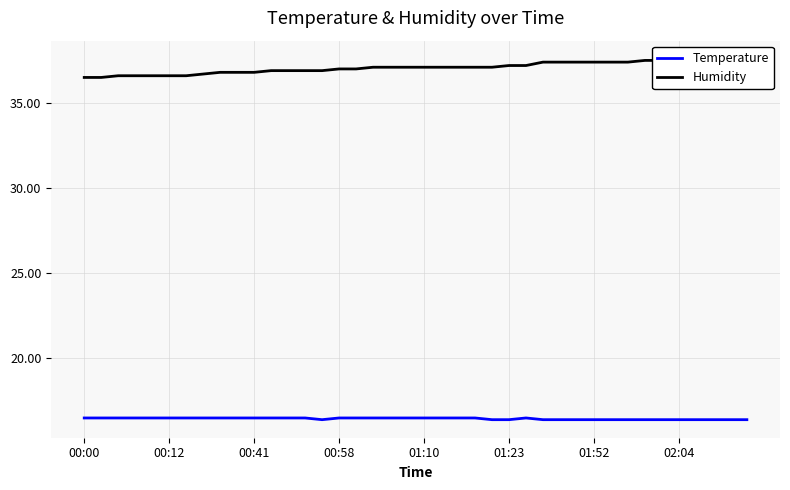

Reading left to right, extract all data points from this chart.

Temperature: 16.5	16.5	16.5	16.5	16.5	16.5	16.5	16.5	16.5	16.5	16.5	16.5	16.5	16.5	16.4	16.5	16.5	16.5	16.5	16.5	16.5	16.5	16.5	16.5	16.4	16.4	16.5	16.4	16.4	16.4	16.4	16.4	16.4	16.4	16.4	16.4	16.4	16.4	16.4	16.4
Humidity: 36.5	36.5	36.6	36.6	36.6	36.6	36.6	36.7	36.8	36.8	36.8	36.9	36.9	36.9	36.9	37.0	37.0	37.1	37.1	37.1	37.1	37.1	37.1	37.1	37.1	37.2	37.2	37.4	37.4	37.4	37.4	37.4	37.4	37.5	37.5	37.5	37.5	37.6	37.5	37.6